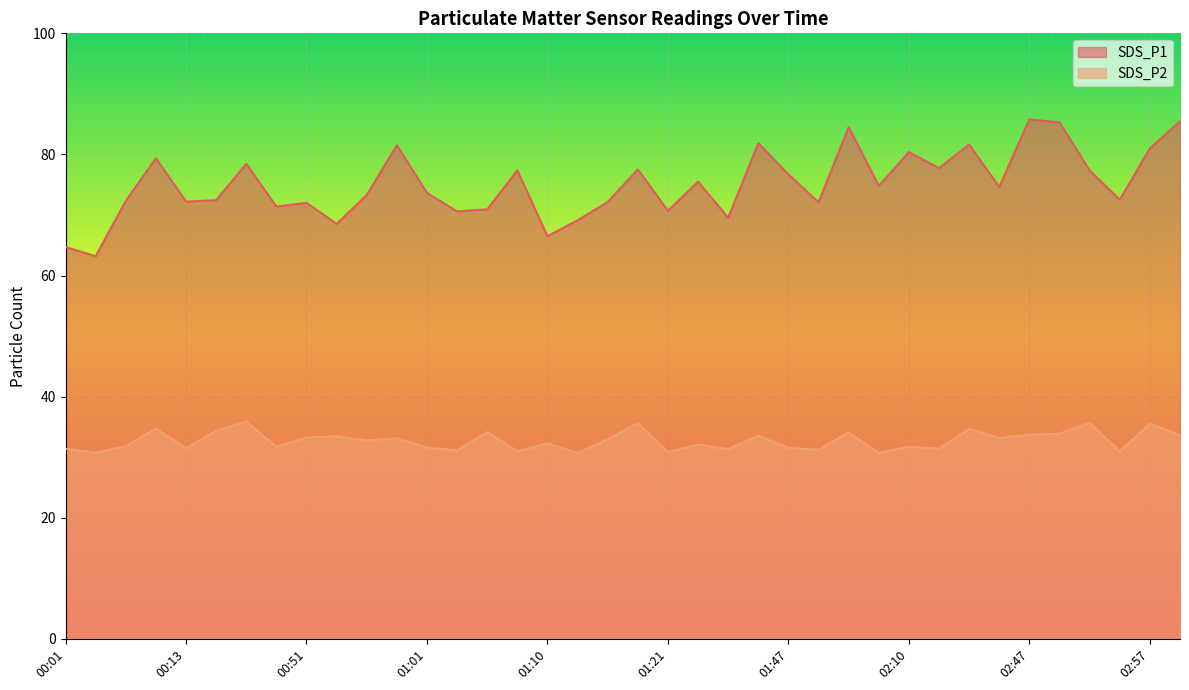

At which category does SDS_P2 reach its first local valley?

00:03